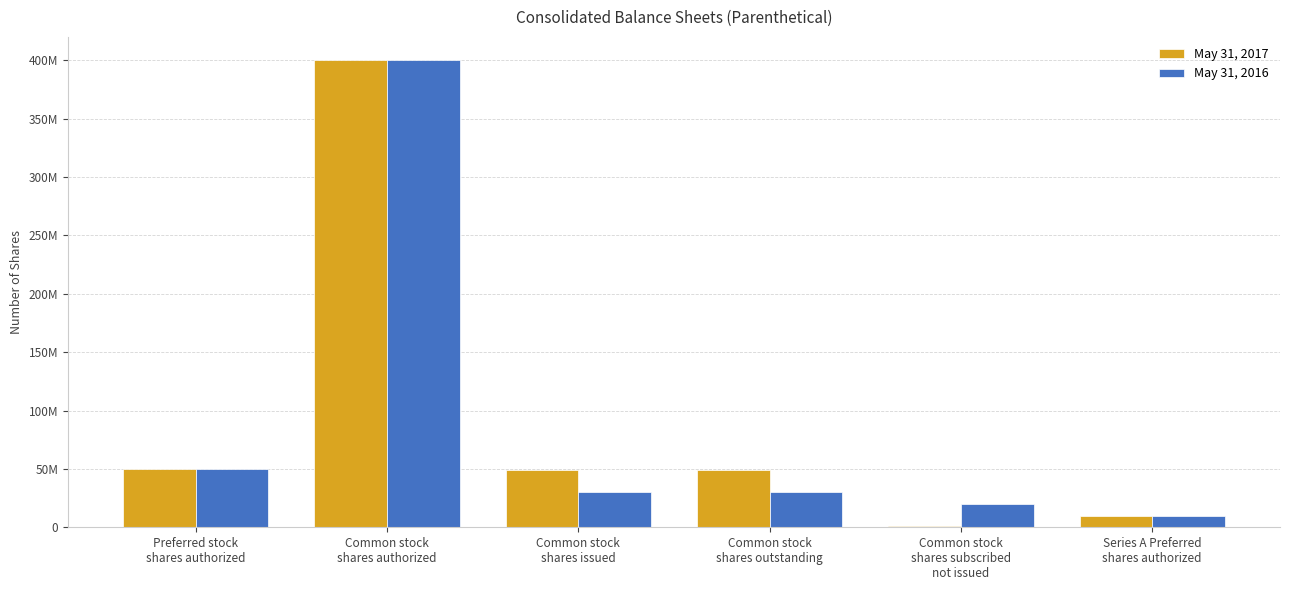

What is the label of the 1st bar from the right?

Series A Preferred
shares authorized